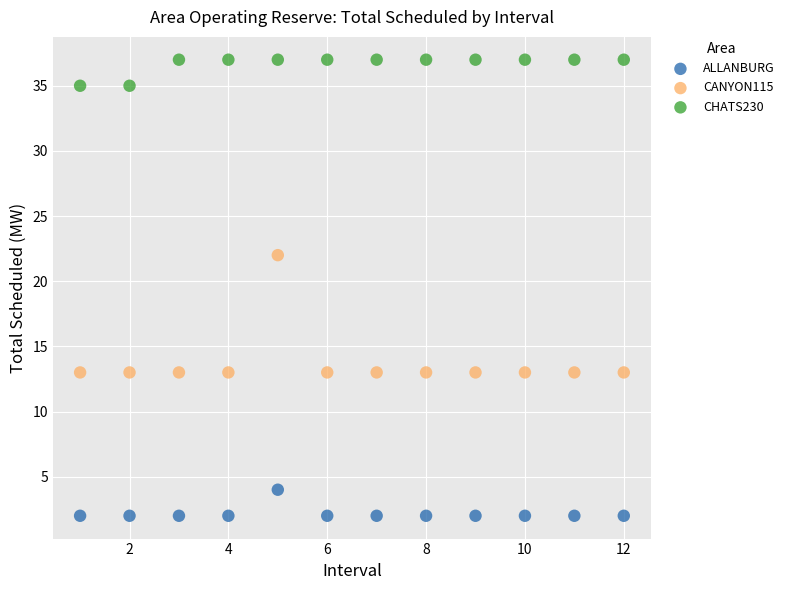

Which series contains the lowest Y value?

ALLANBURG